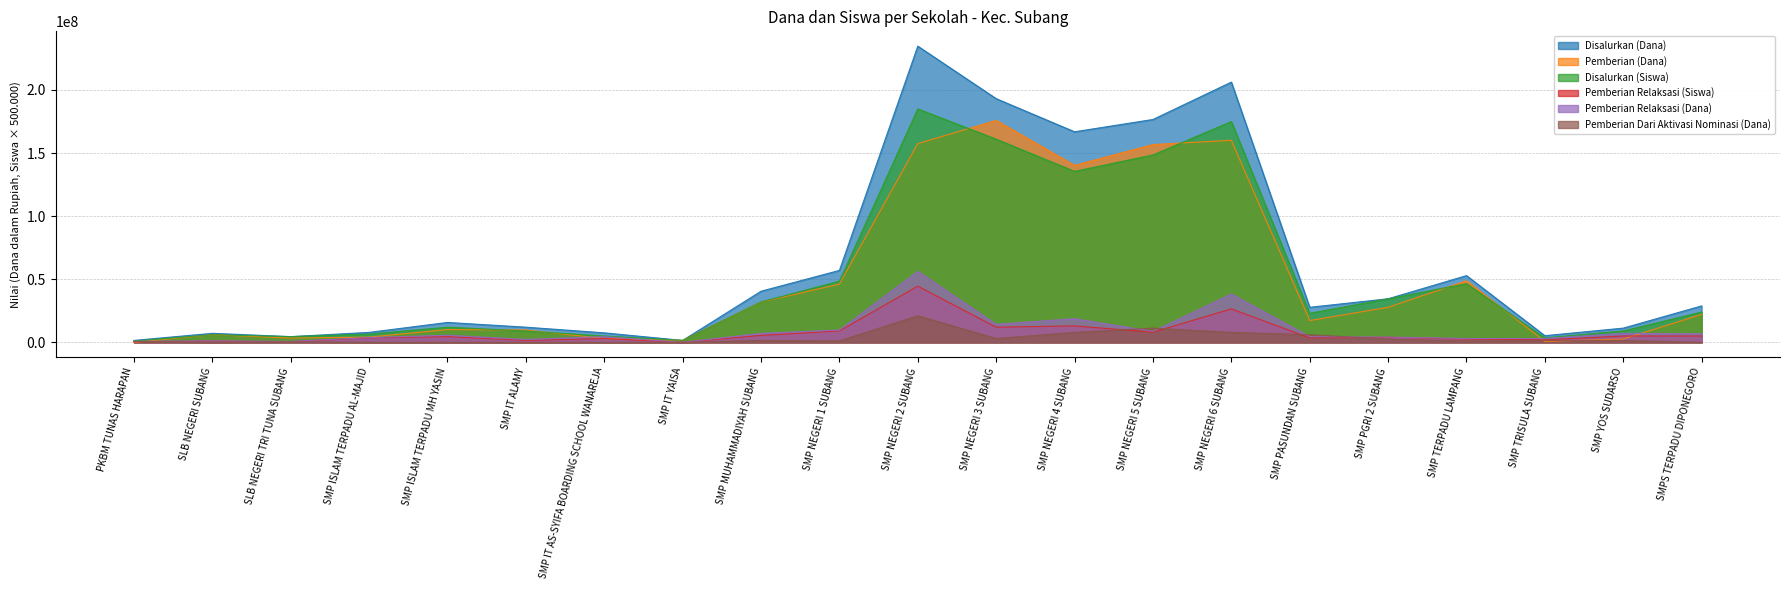

What is the average value of the Pemberian Relaksasi (Dana) series?

9535714